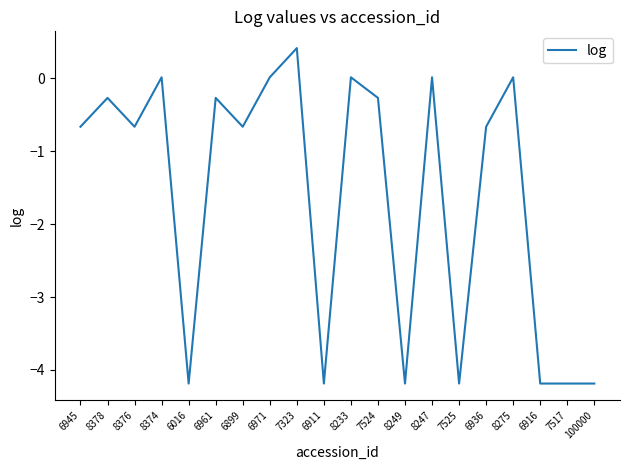

What position from the right is 8378?

19